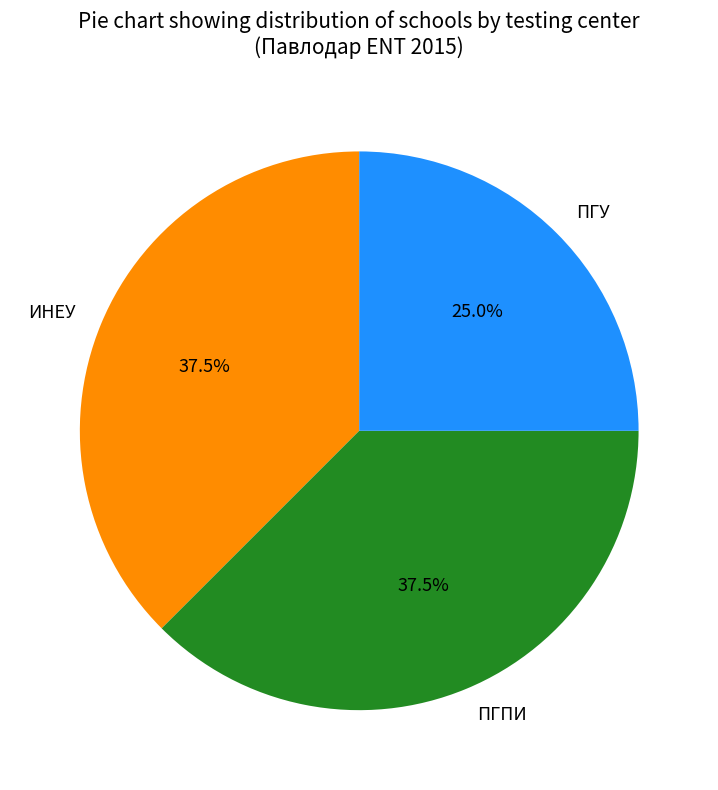

What is the smallest slice in the pie chart?

ПГУ